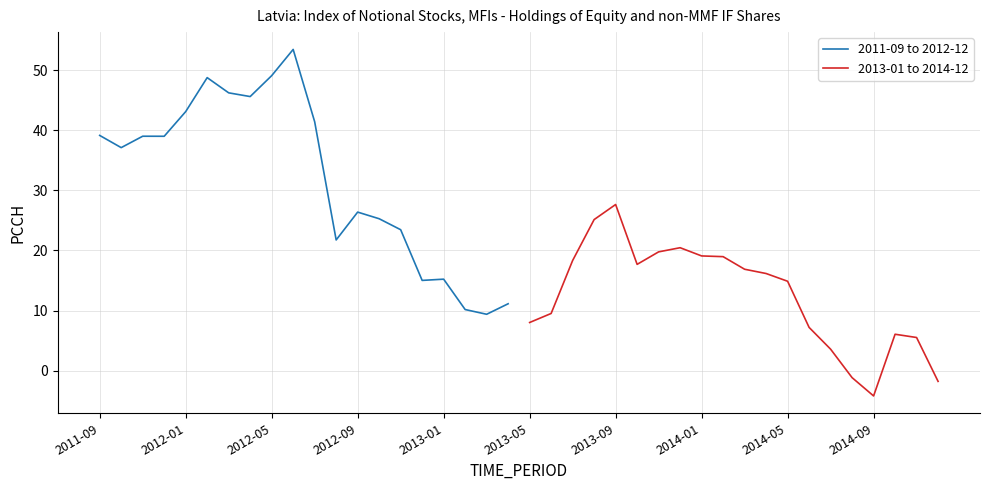

What are all the series names shown in the legend?

2011-09 to 2012-12, 2013-01 to 2014-12